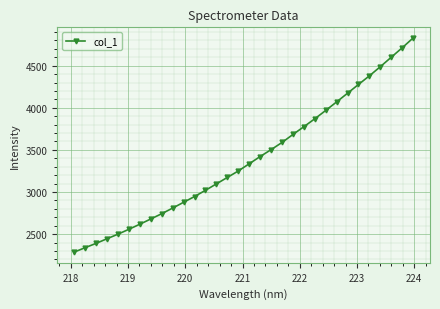

What is the maximum value shown in the chart?

4828.1